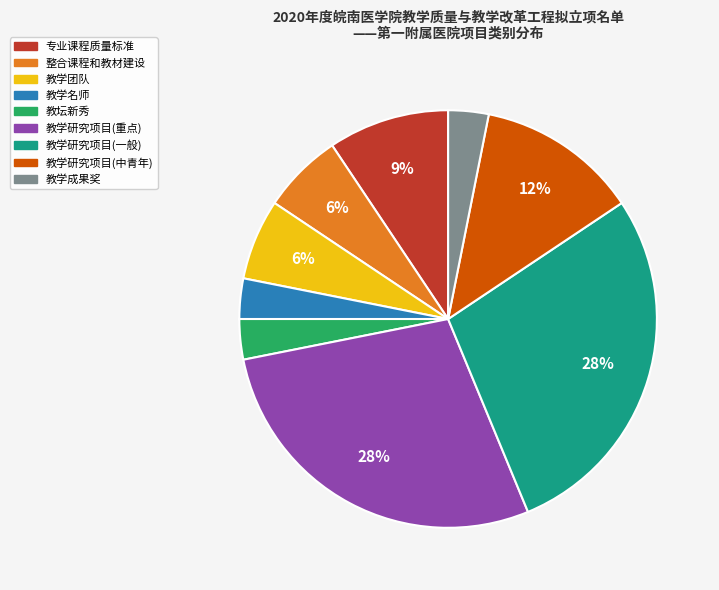

Is 整合课程和教材建设 the majority of the pie?

No